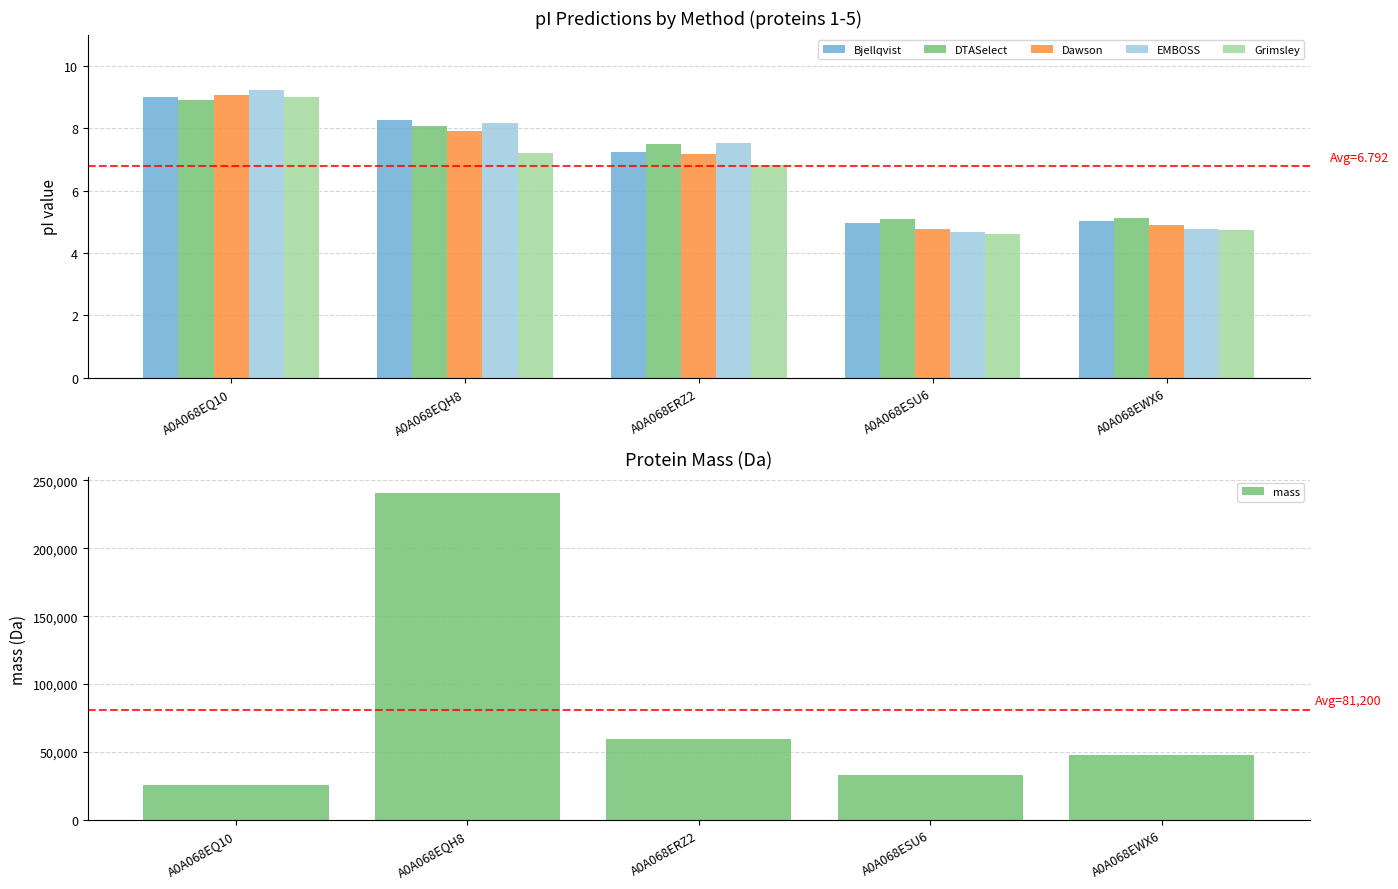

What is the value of the mass bar at the 2nd from the left?

240327.6